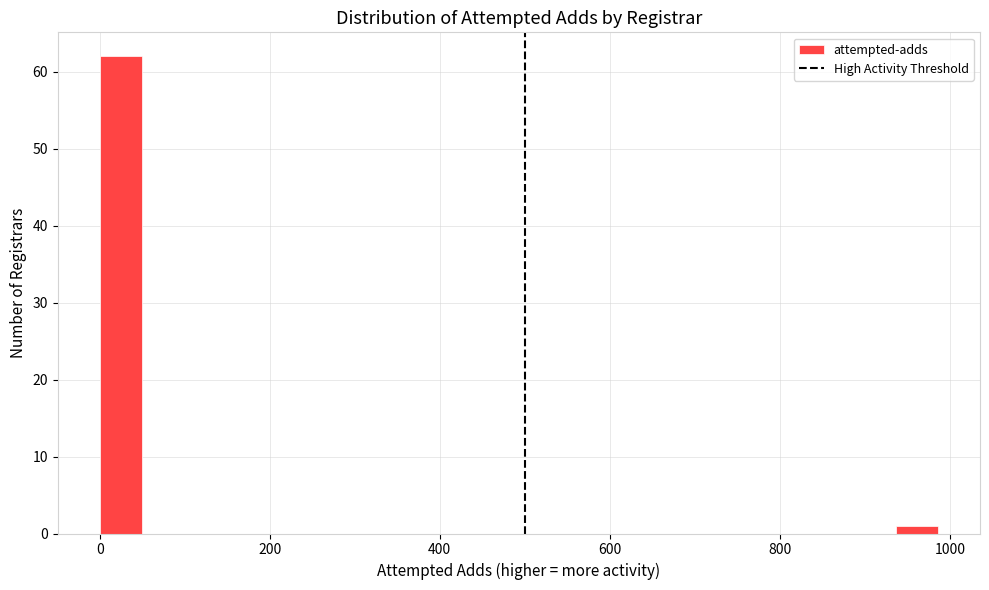

Around what value on the x-axis is the tallest bar? Give the approximate position of its centre, as read against the axis.

20